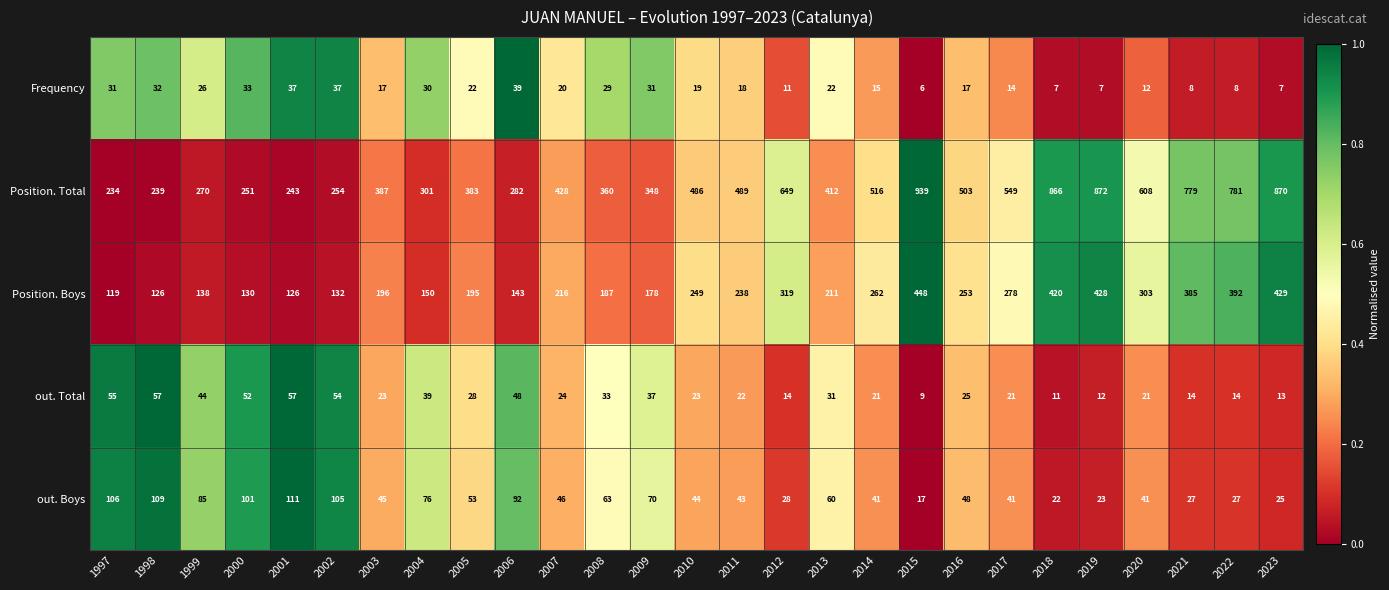

Is it true that Frequency equals 31 at 1997?

True